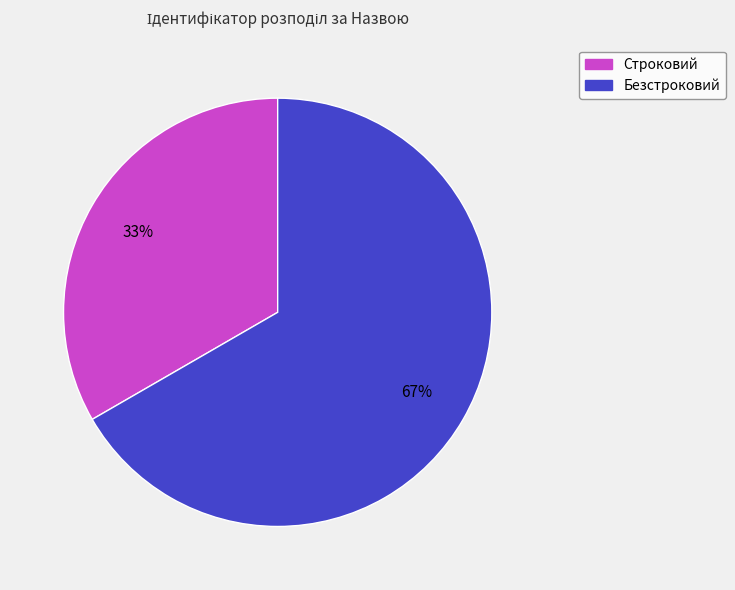

What is the smallest slice in the pie chart?

Строковий